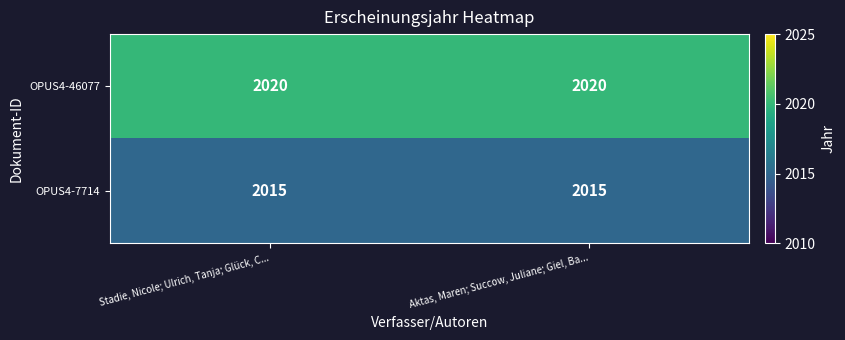

What is the minimum value for OPUS4-46077?

2020